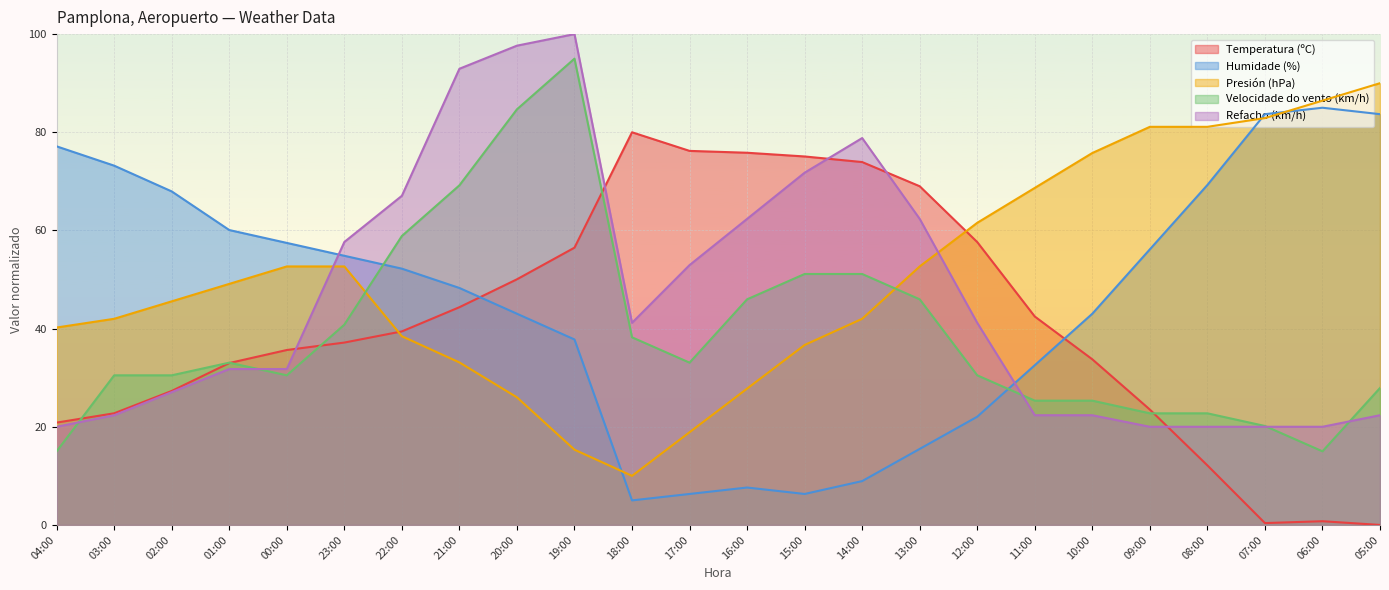

How many intersections are there between Presión (hPa) and Refacho (km/h)?

2